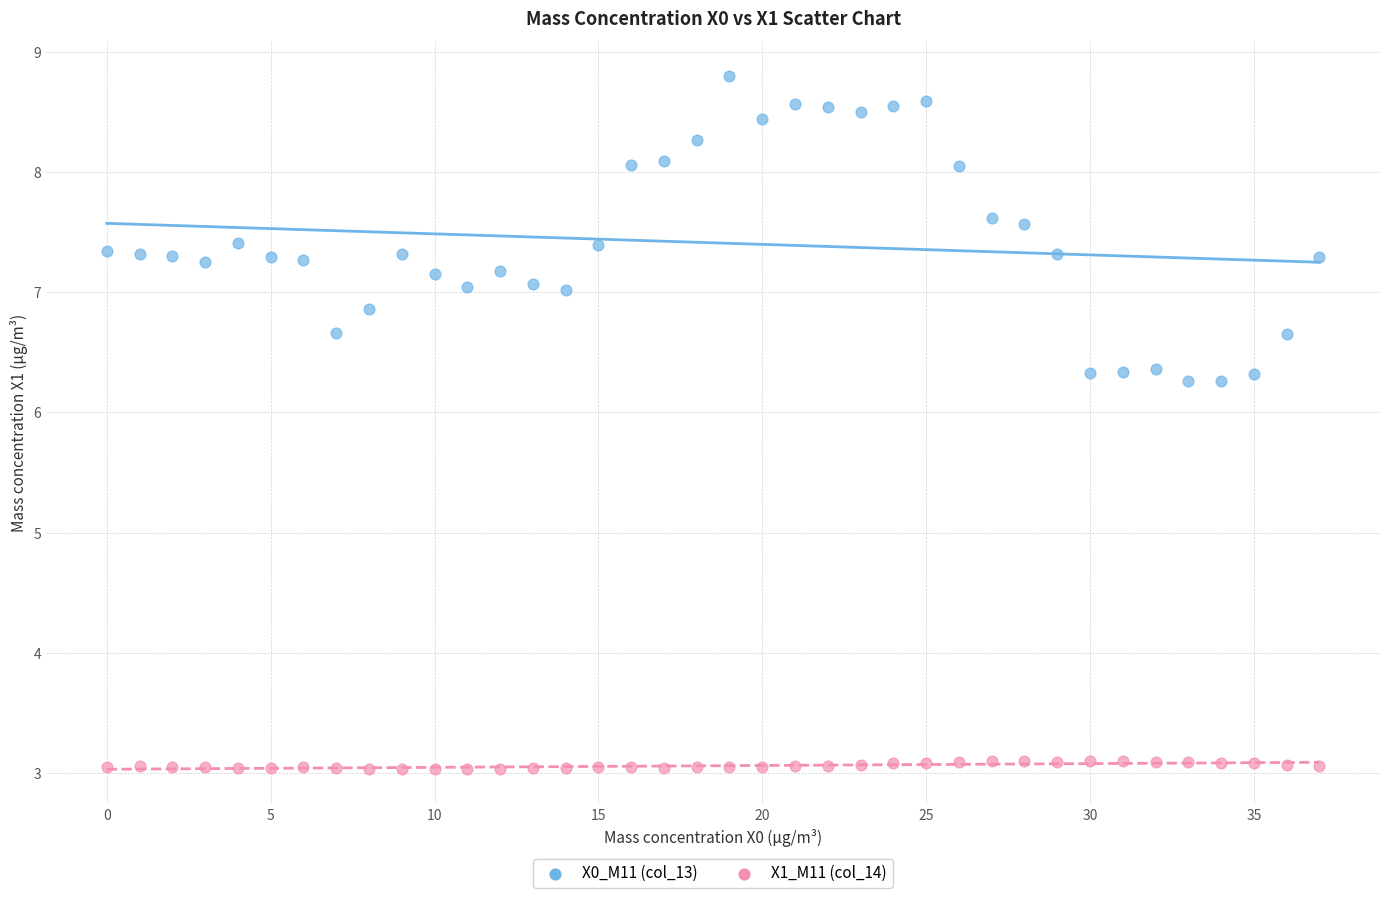

Across all data points, what is the range of Y values (max minus min)?

5.8